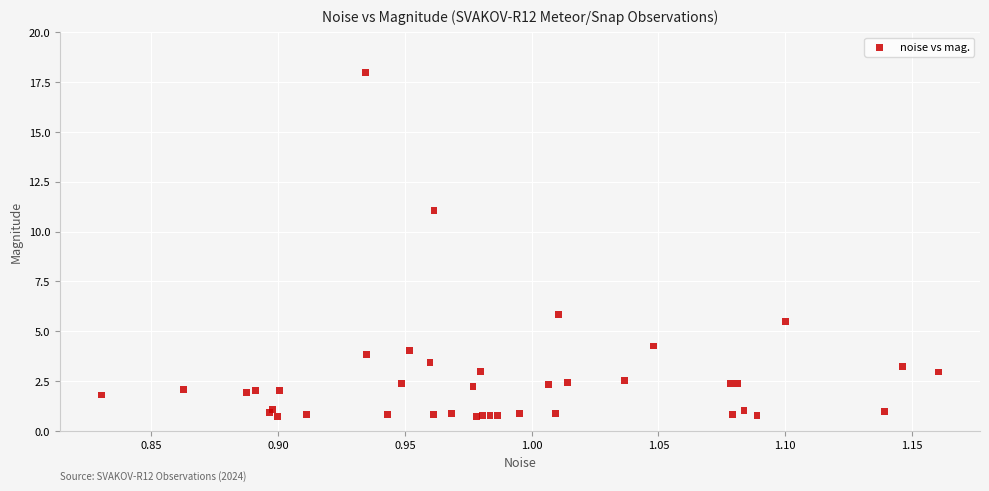

What Y value in the scatter plot is closest to 9?

11.1